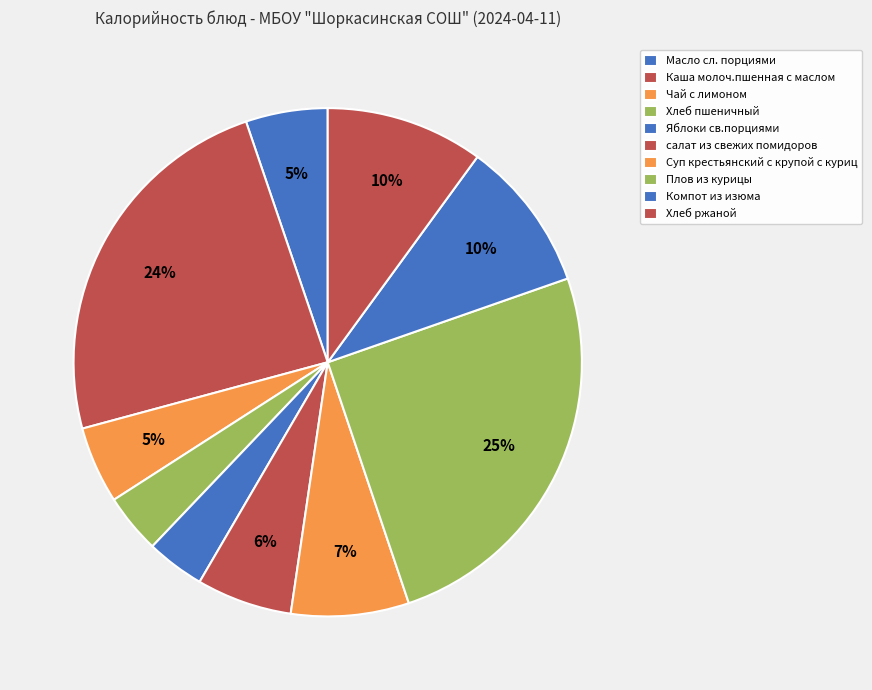

Combined, what portion of the pie is салат из свежих помидоров and Каша молоч.пшенная с маслом?

30.1%